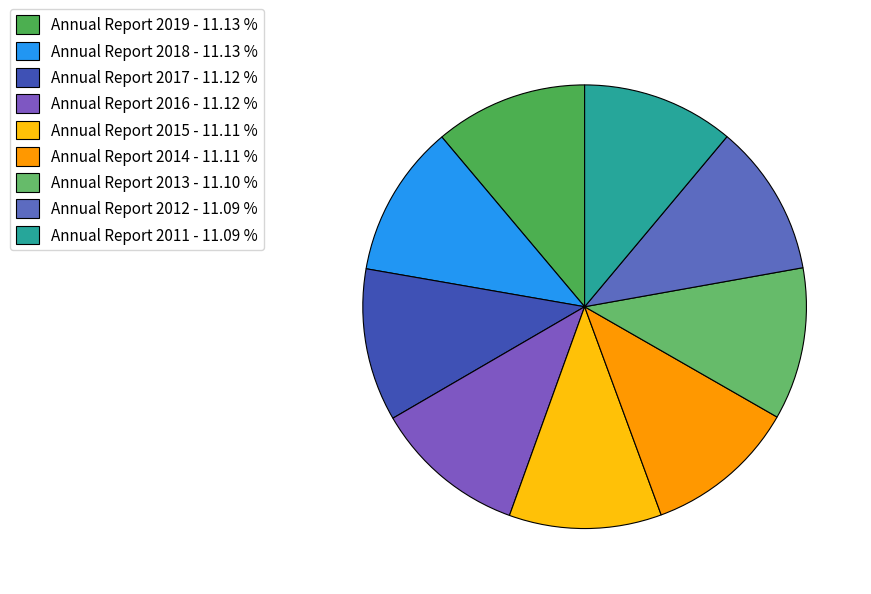

Rank the categories by value from highest to lowest.

Annual Report 2019, Annual Report 2018, Annual Report 2017, Annual Report 2016, Annual Report 2015, Annual Report 2014, Annual Report 2013, Annual Report 2012, Annual Report 2011